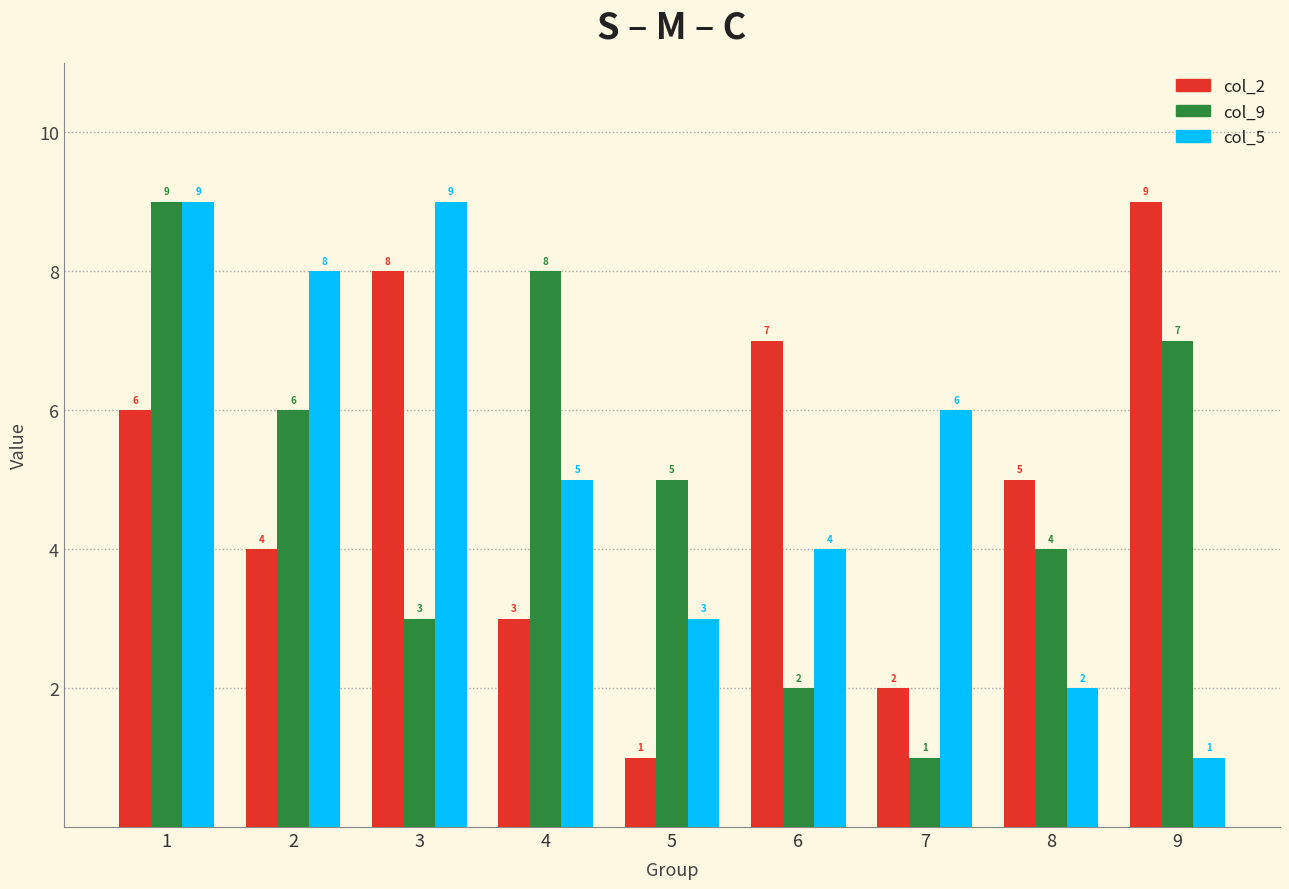

List the labels in order of col_9 value, largest first.

1, 4, 9, 2, 5, 8, 3, 6, 7